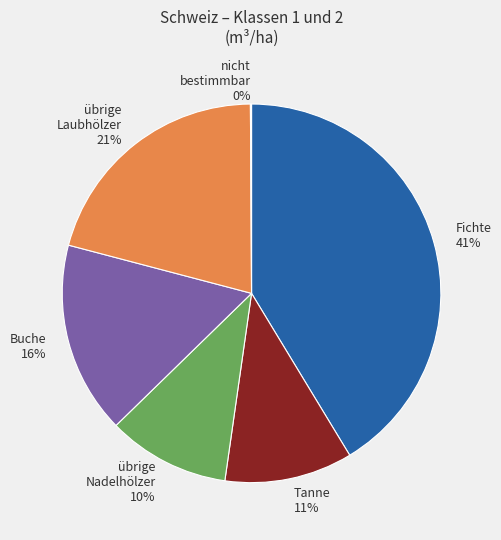

Do übrige Laubhölzer and Tanne together represent more than half of the pie?

No